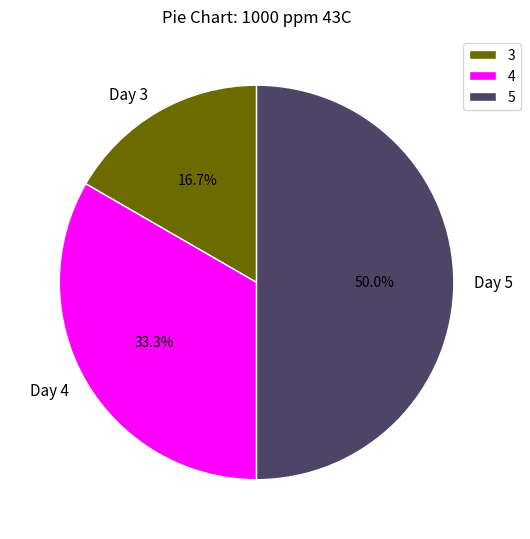

Which category has the biggest portion of the pie?

Day 5